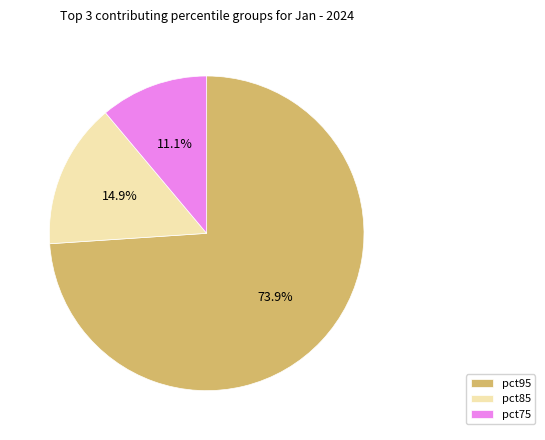

How many segments does this pie chart have?

3